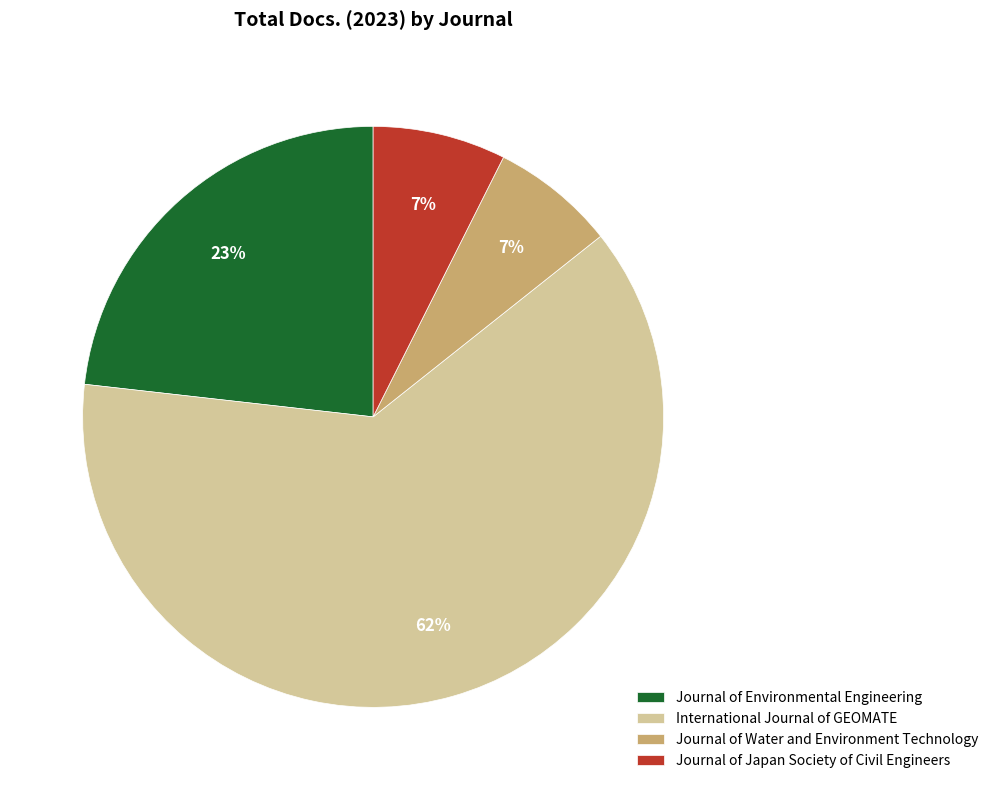

Do International Journal of GEOMATE and Journal of Water and Environment Technology together represent more than half of the pie?

Yes